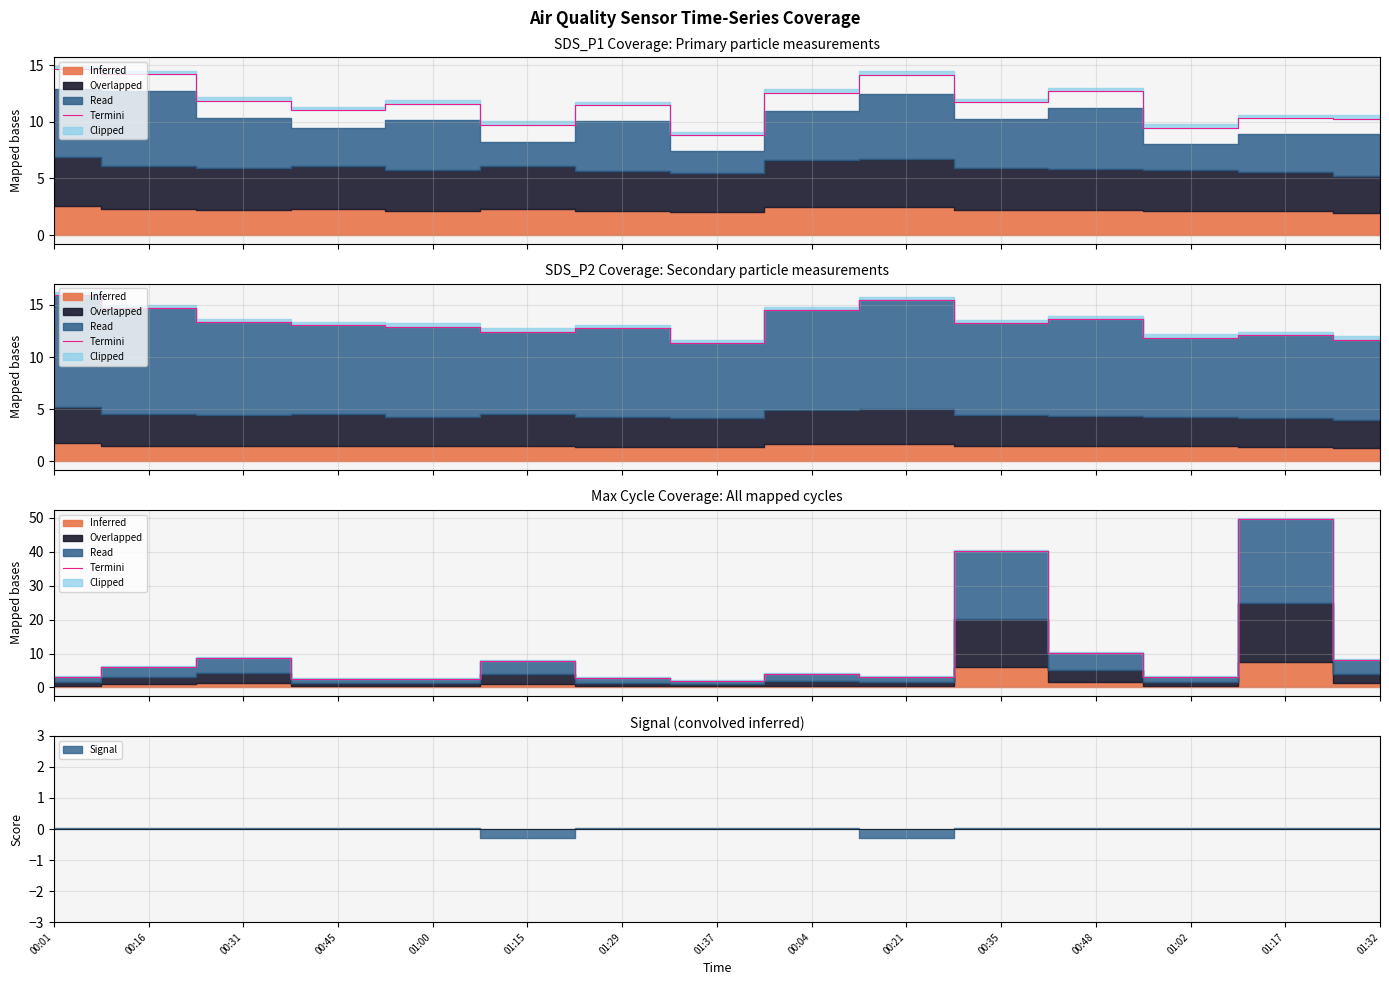

What is the difference between the maximum and minimum values?

47.6